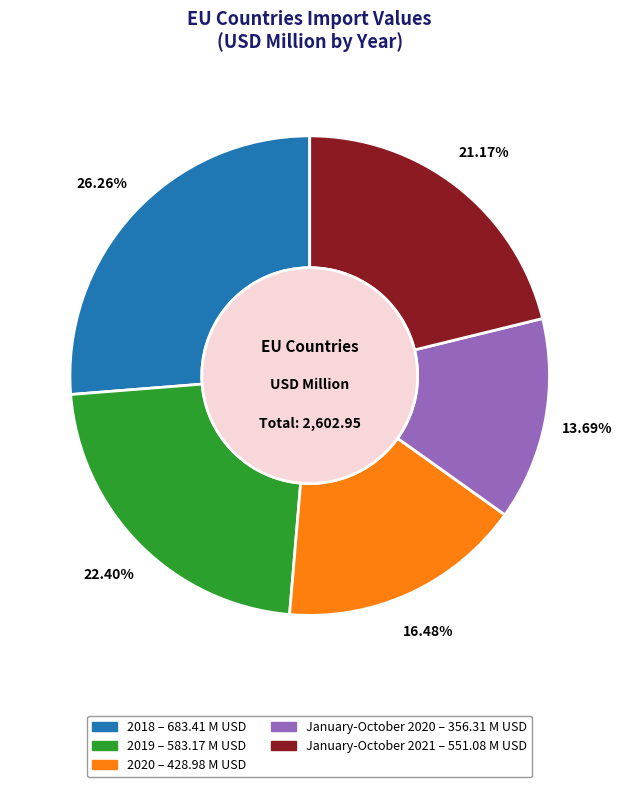

Is there a majority slice in this chart?

No